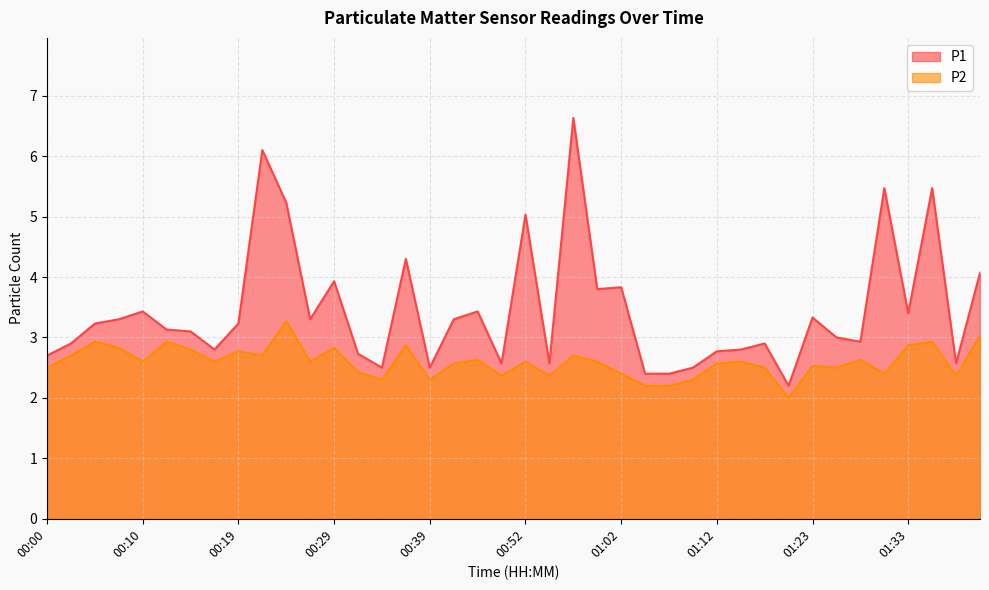

At which label does P1 reach its peak?

00:57